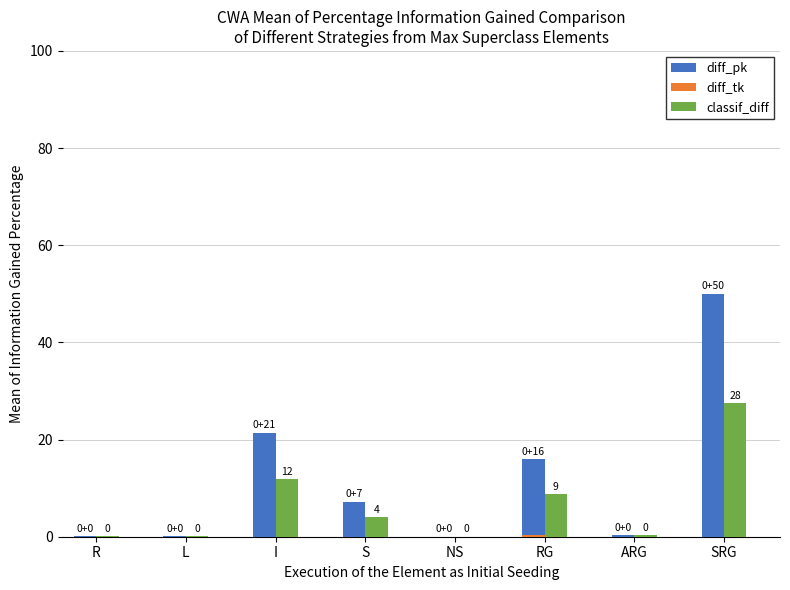

Which category has the highest value across all series?

SRG